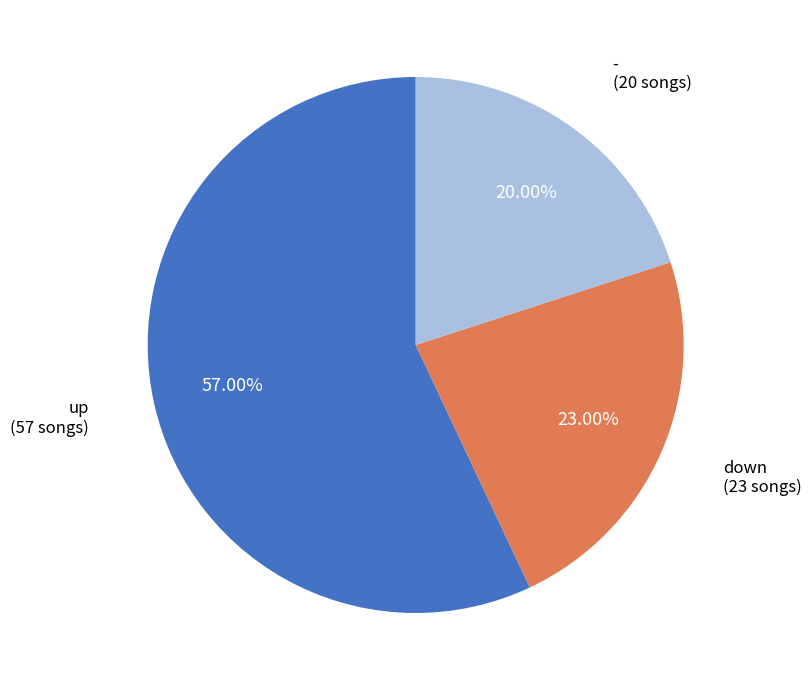

Which slice is the smallest?

-